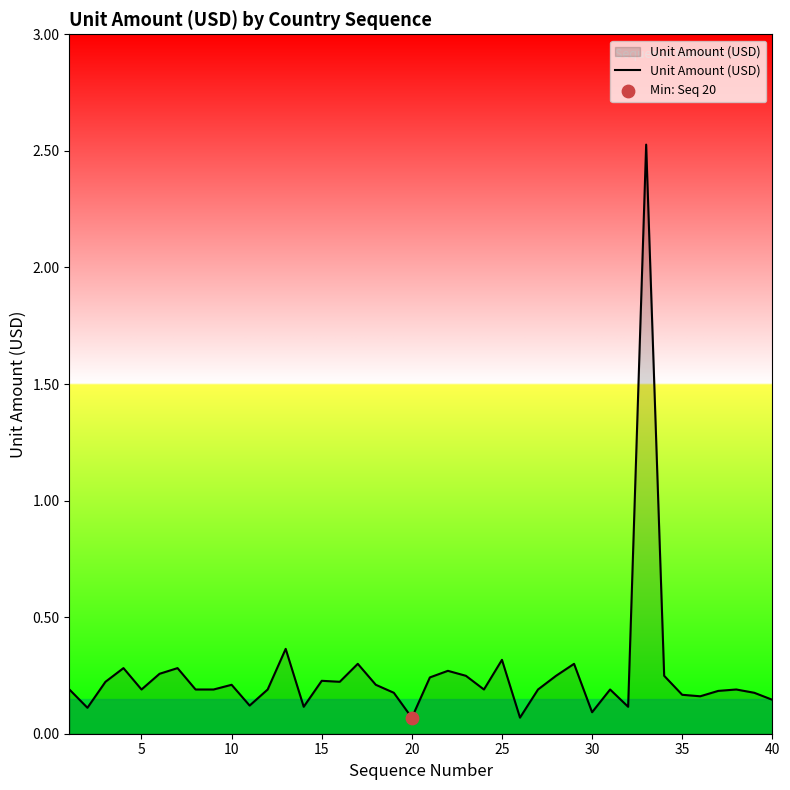

What is the difference between the maximum and minimum values?

2.5